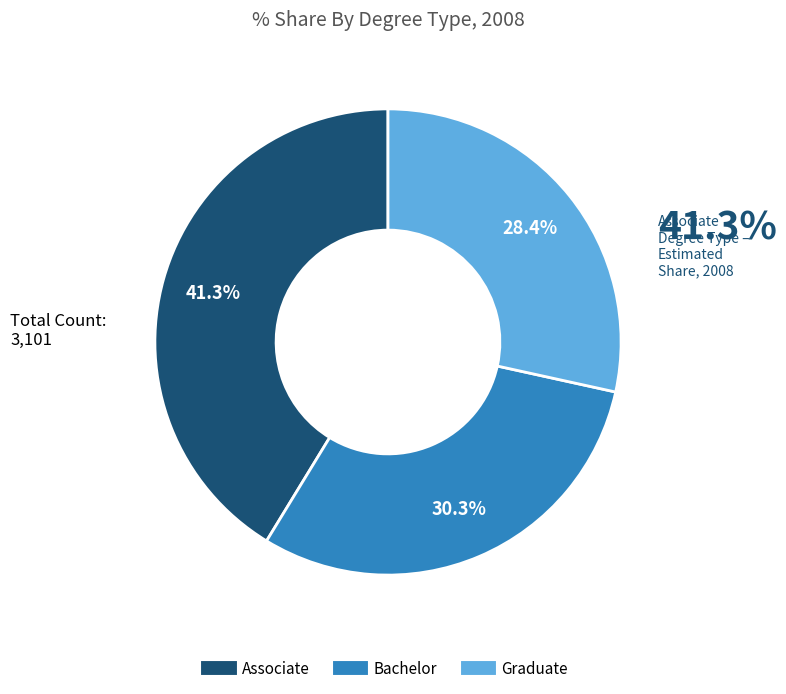

Count the number of slices in the pie.

3